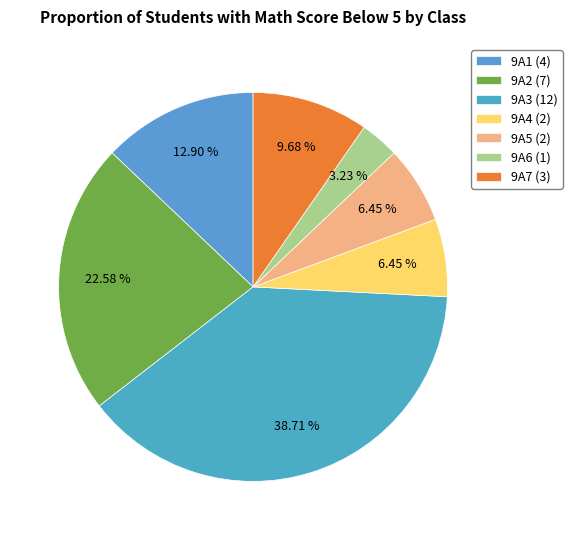

What percentage is the 9A1 slice, to the nearest percent?

13%